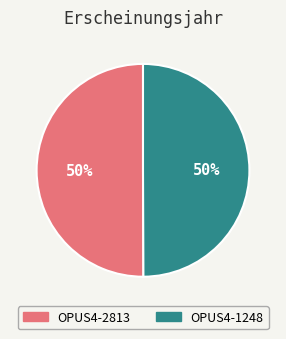

To the nearest percent, what is the average slice percentage?

50%